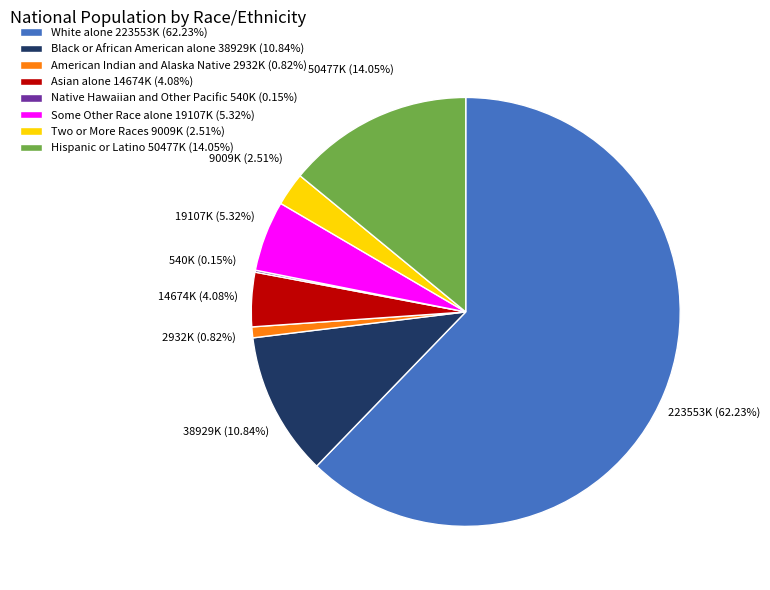

What is the ratio of the value at Asian alone 14674K (4.08%) to the value at Some Other Race alone 19107K (5.32%)?

0.8